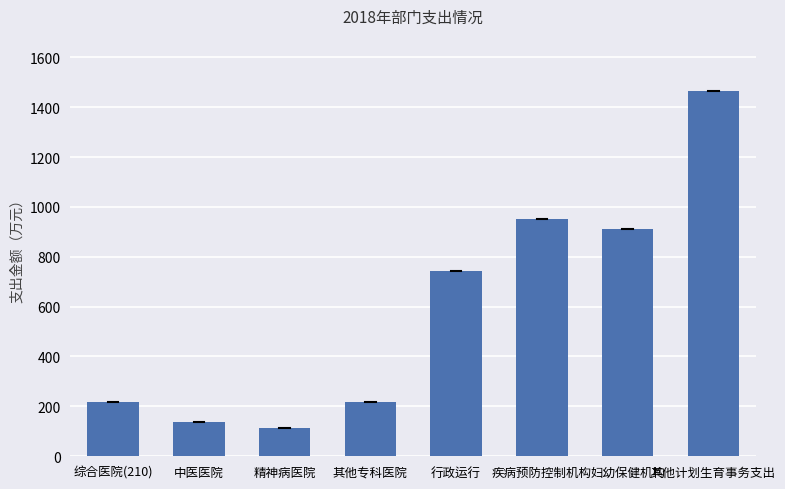

The value at 其他专科医院 is 74.8. True or false?

False